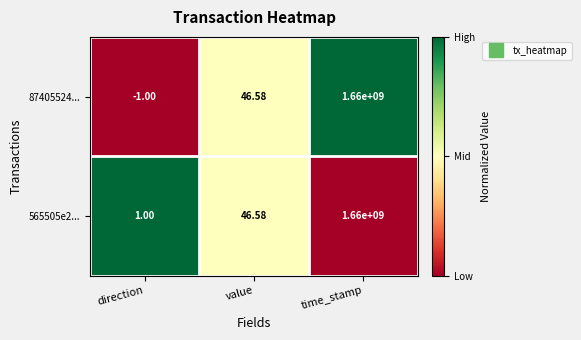

Rank the categories by 565505e2... value from lowest to highest.

direction, value, time_stamp